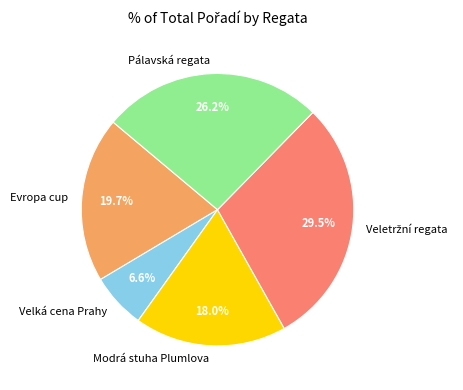

What percentage is the Velká cena Prahy slice, to the nearest percent?

7%